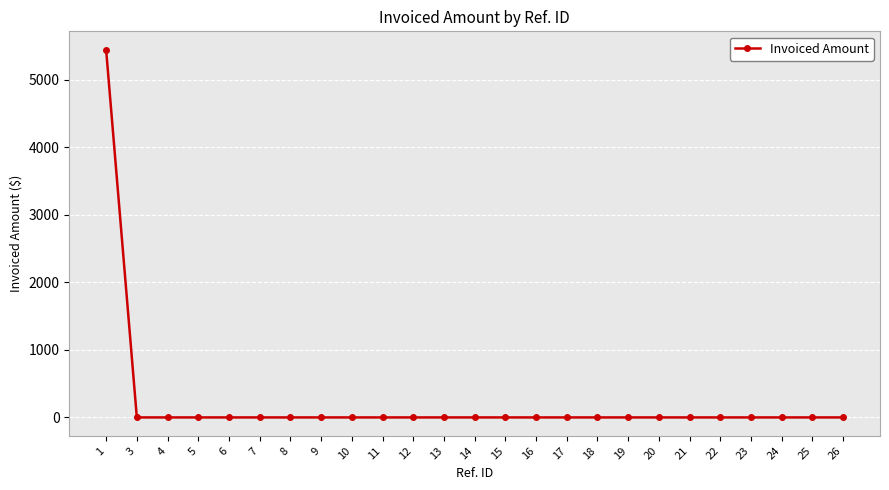

What is the greatest value displayed?

5442.3